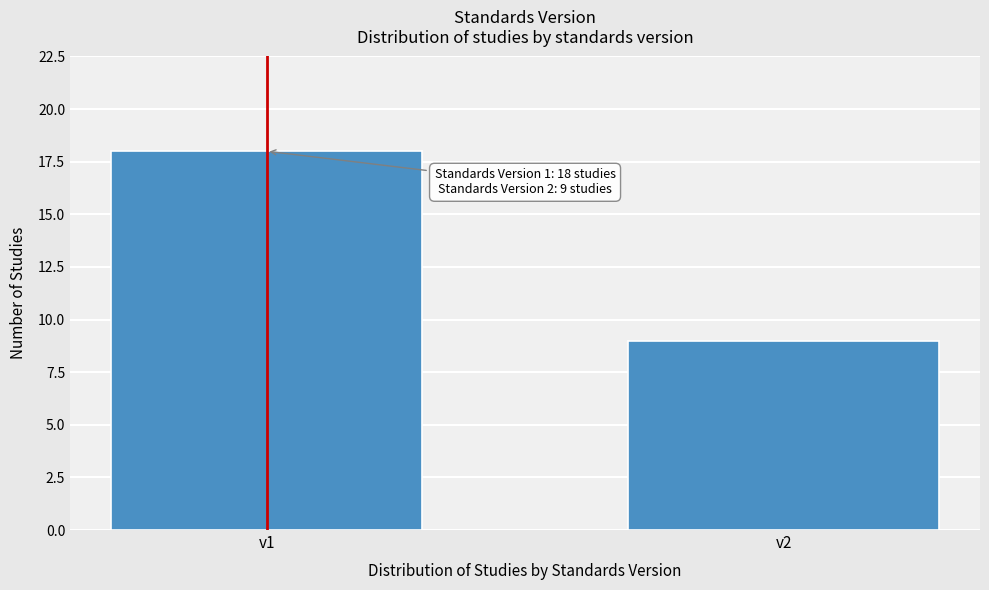

Reading right to left, list all the values displayed in this chart.

9	18